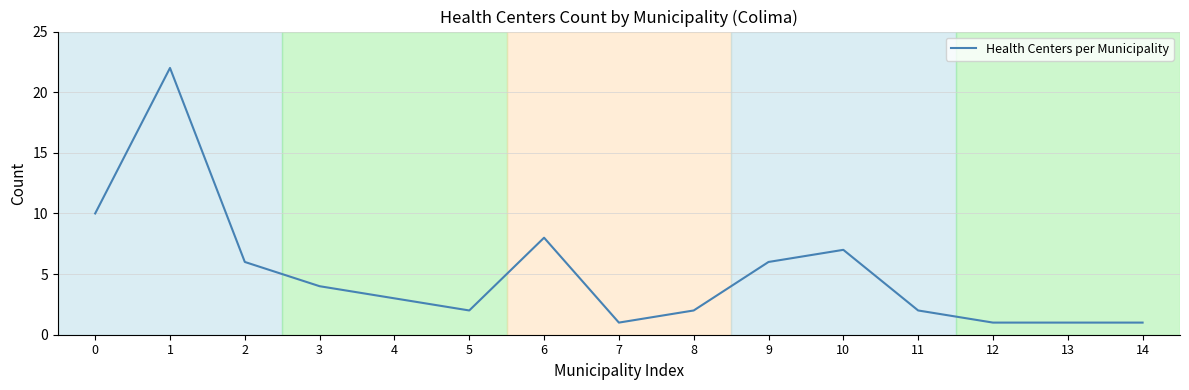

What is the minimum value shown in the chart?

1